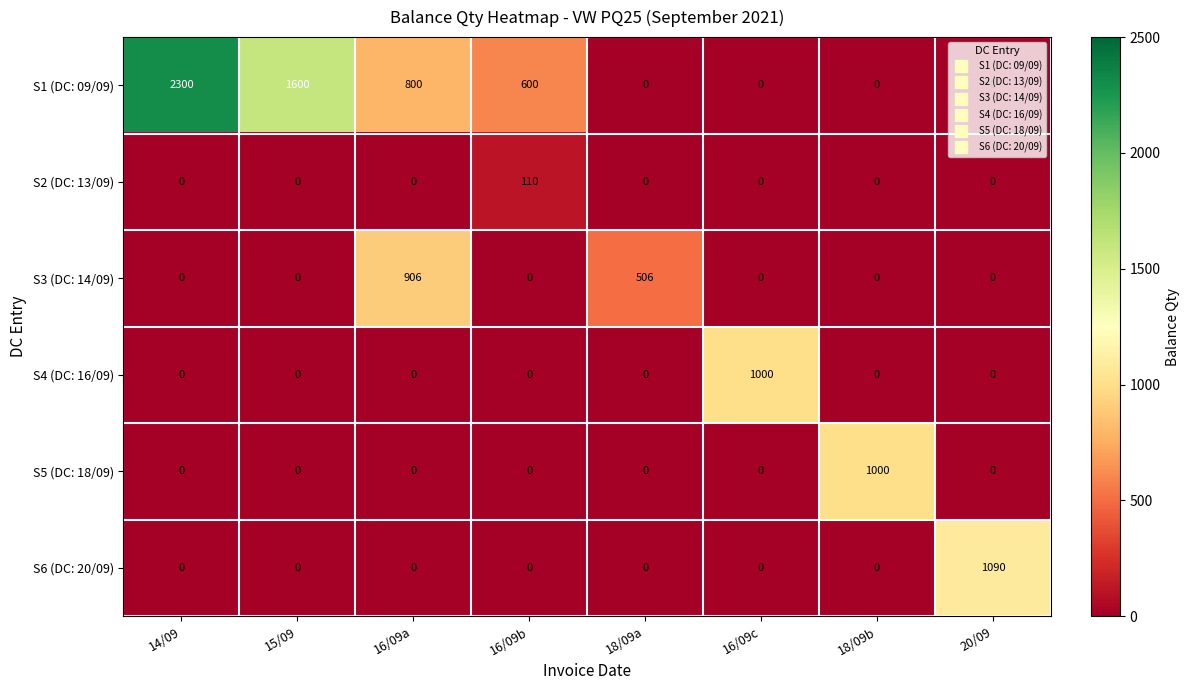

At how many categories does at least one series exceed 766?

6